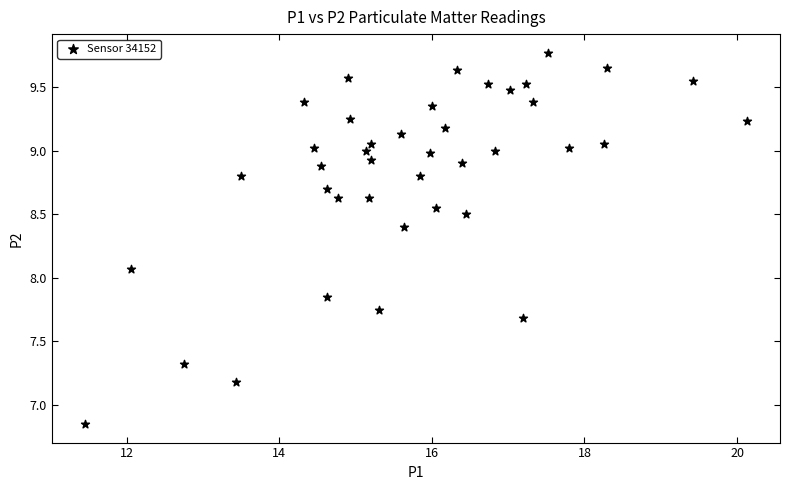

What is the range of Y values (max minus min)?

2.9